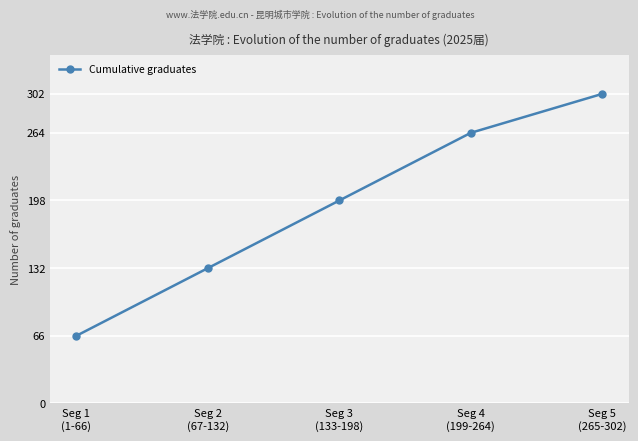

True or false: the data has more than 0 interior local peaks.

False